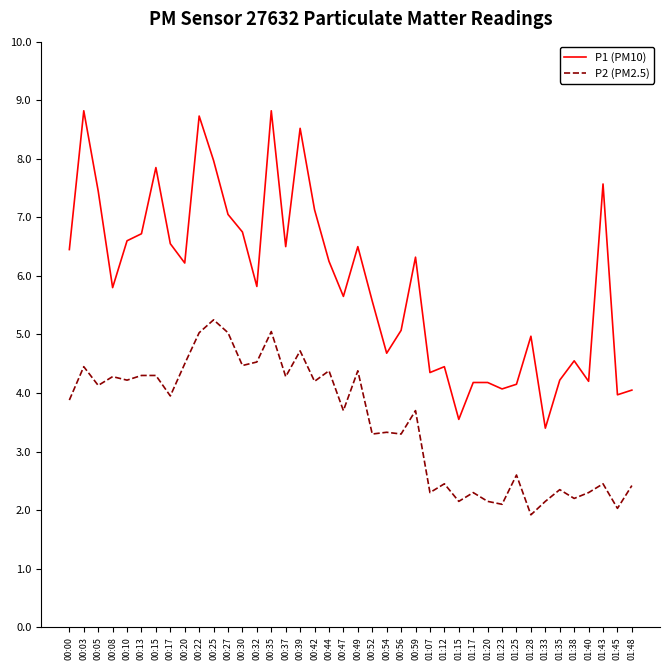

Where is the first local minimum for P2 (PM2.5)?

00:05